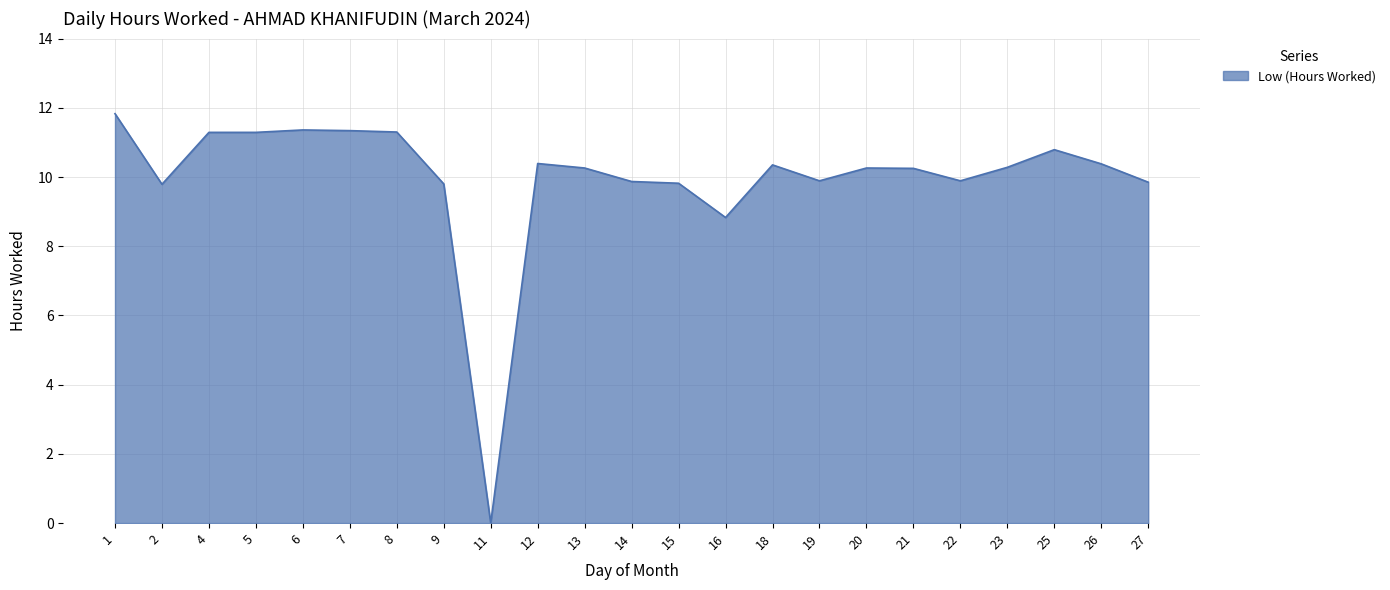

At which label is the value closest to 5?

16